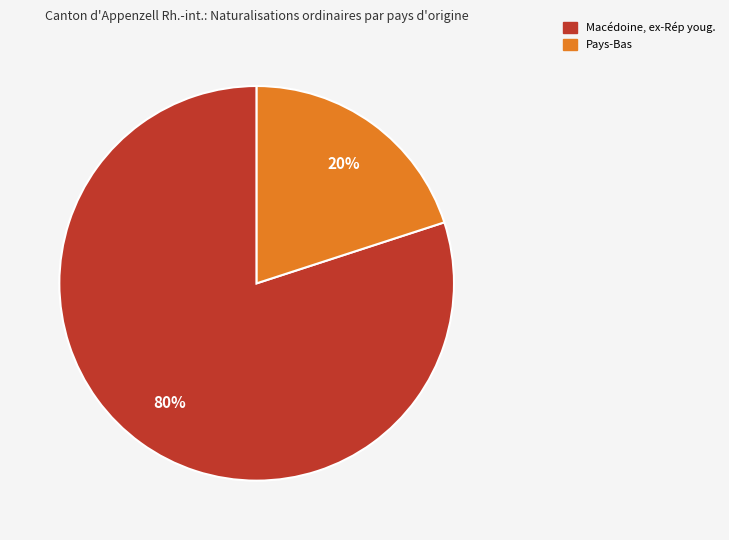

To the nearest percent, what is the average slice percentage?

50%